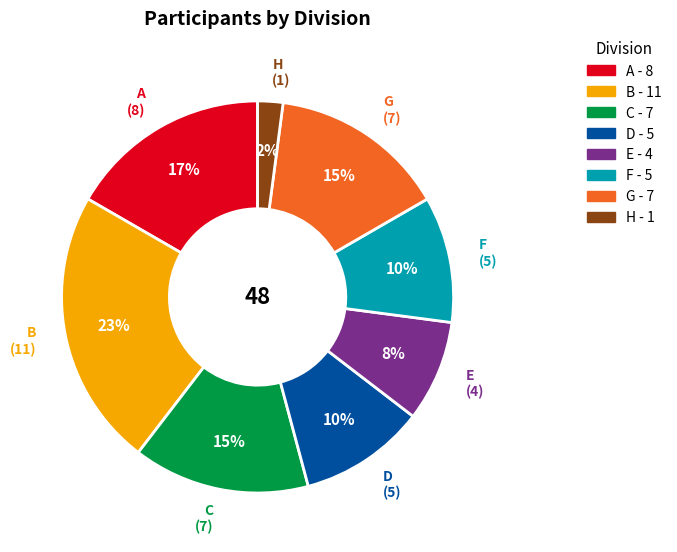

What percentage is the B slice, to the nearest percent?

23%